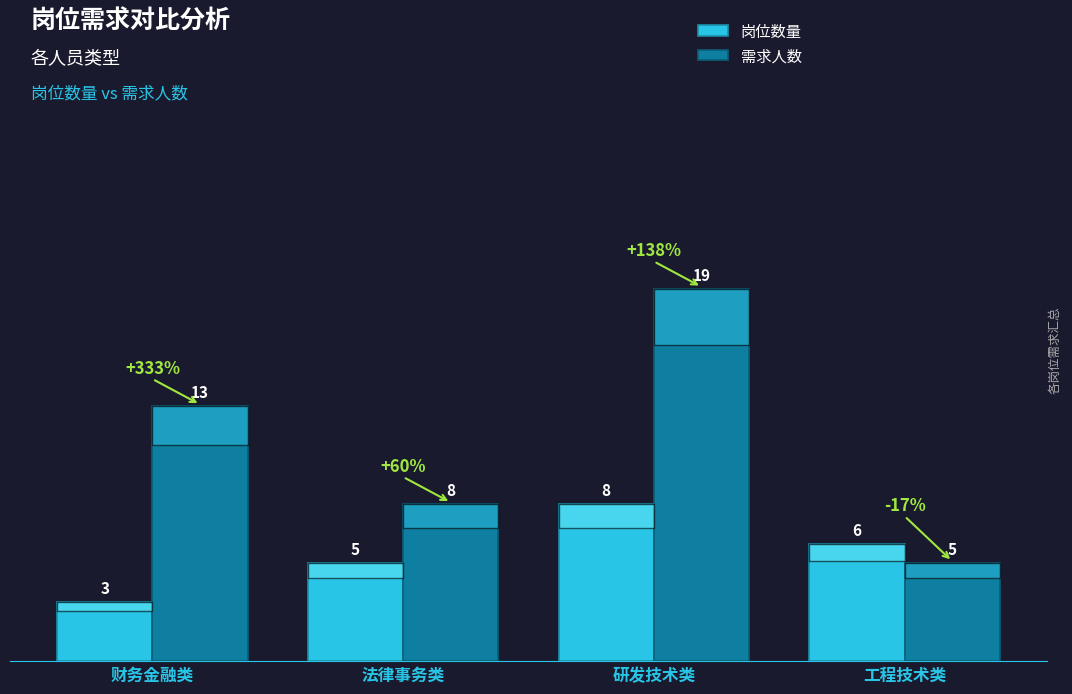

The value of 岗位数量 at 研发技术类 is 5. True or false?

False